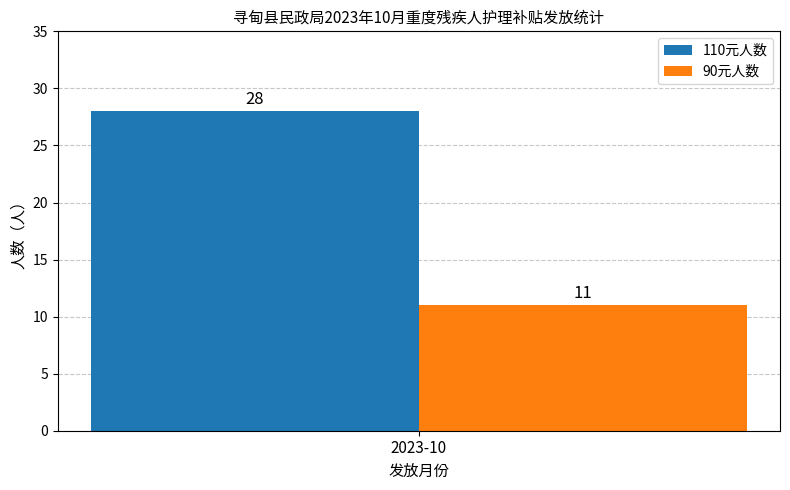

What value does the 90元人数 series have at 2023-10?

11